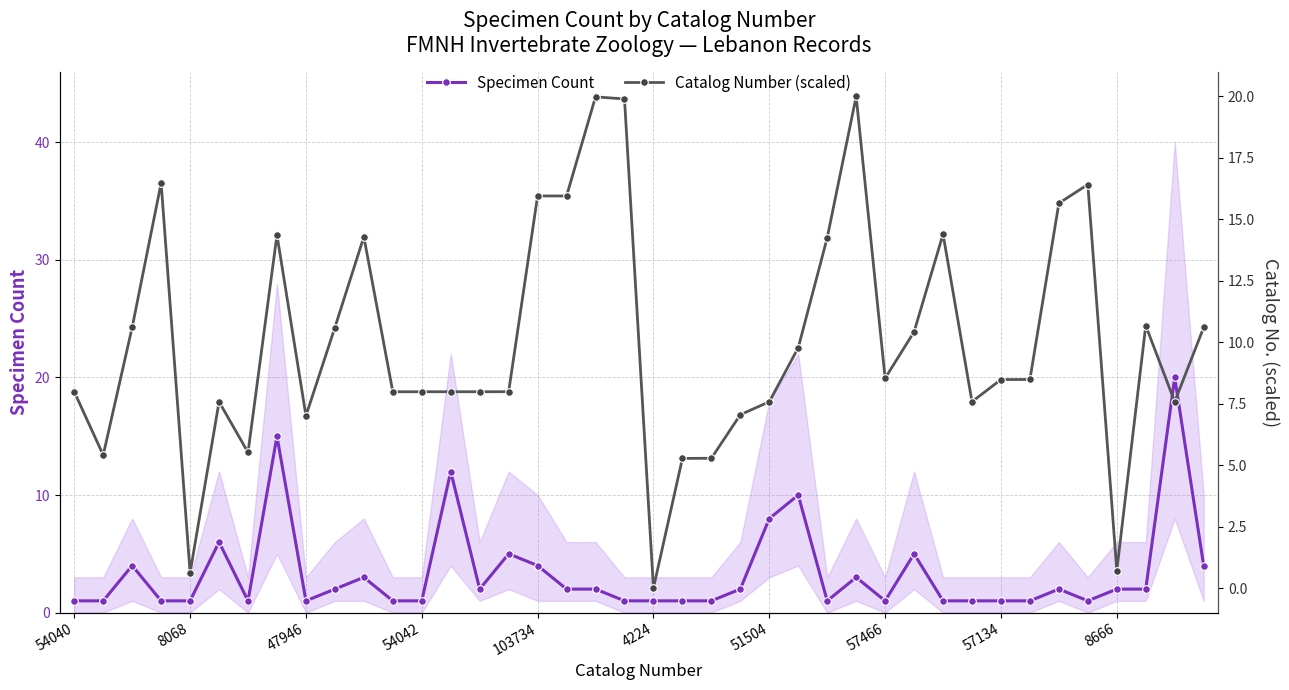

What is the value of the Specimen Count point at the 22nd from the left?

1.0